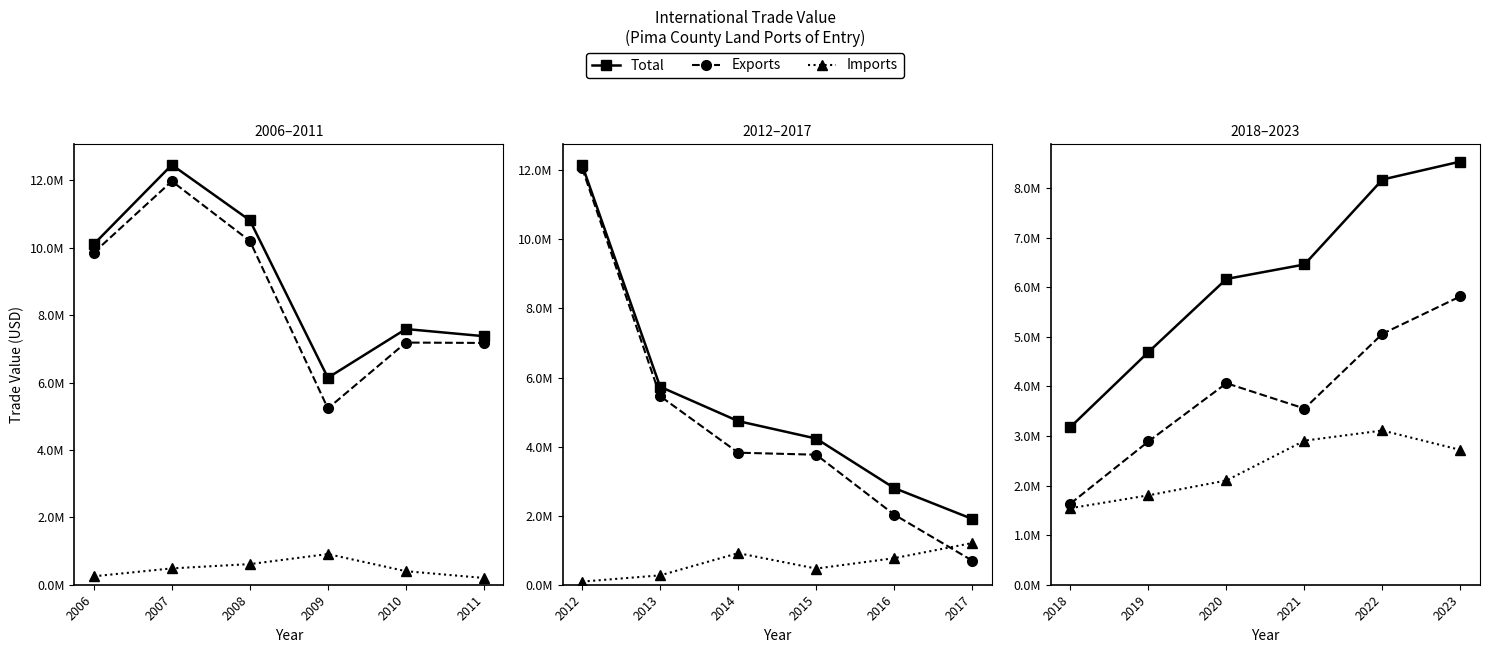

Count the number of data series in this chart.

3